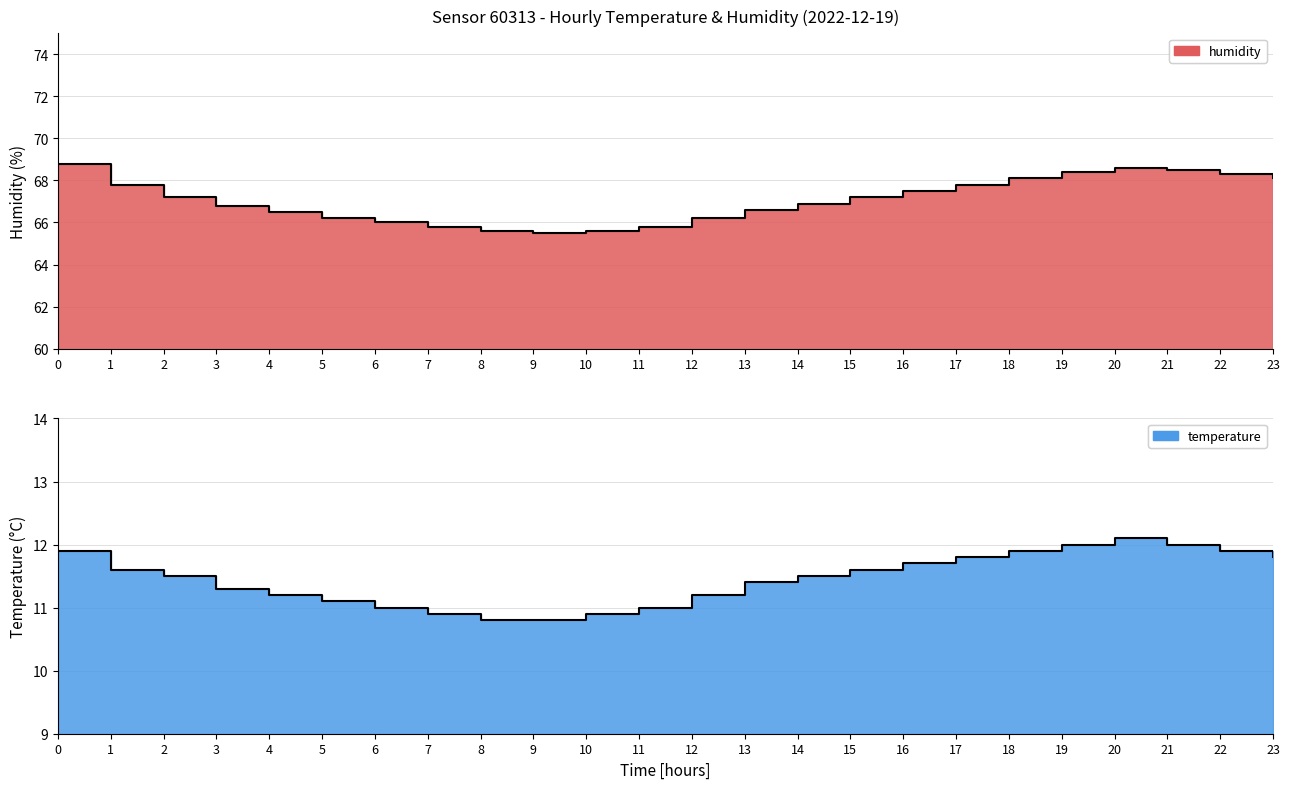

What is the highest value of the temperature series?

12.1